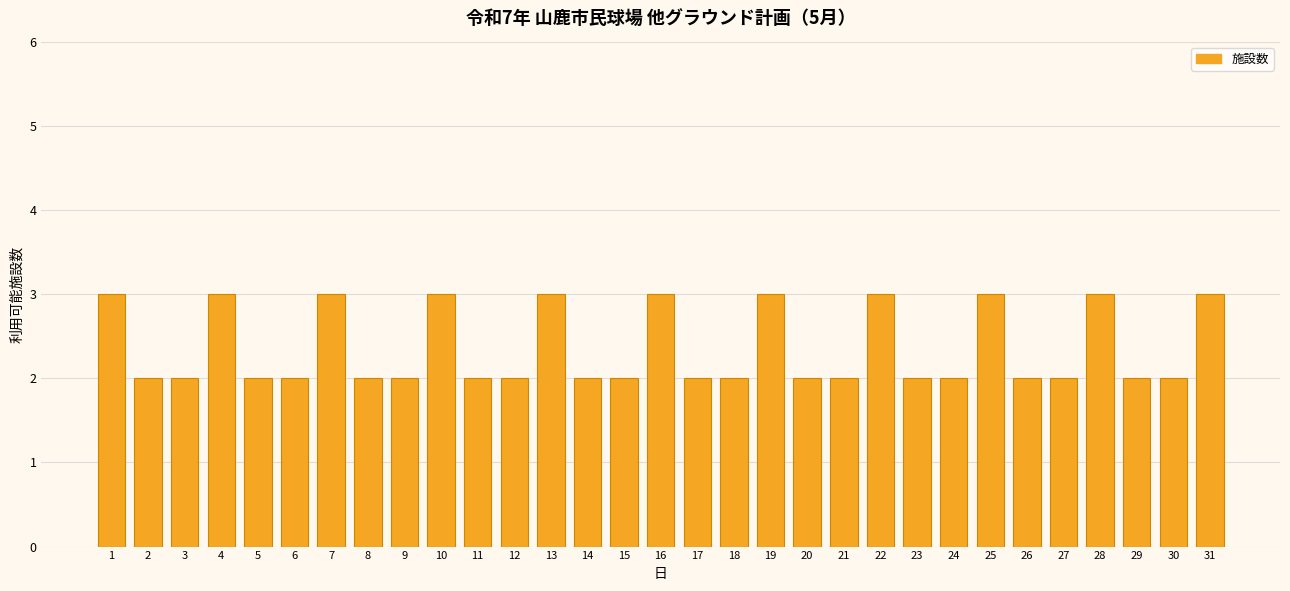

True or false: the data shows 5 at 19.

False